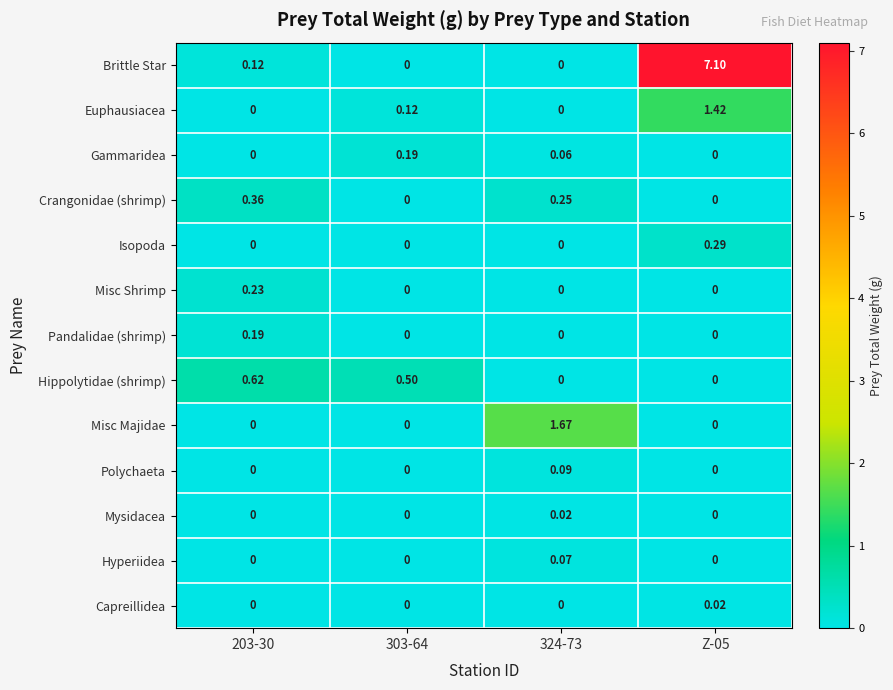

Is the value of Polychaeta at 324-73 greater than the value of Brittle Star at 203-30?

No